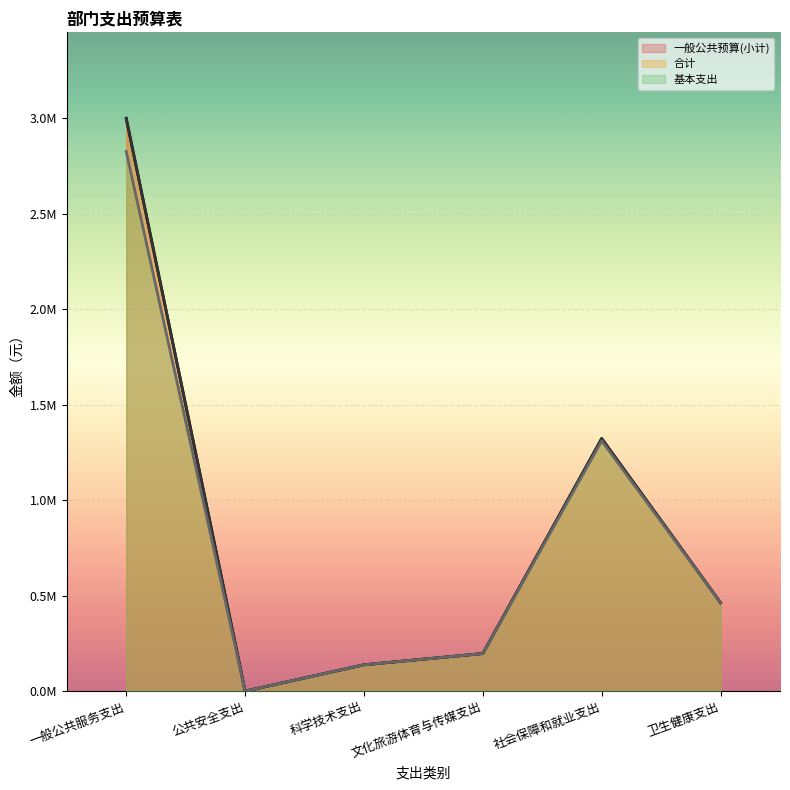

What is the minimum value shown in the chart?

1800.0